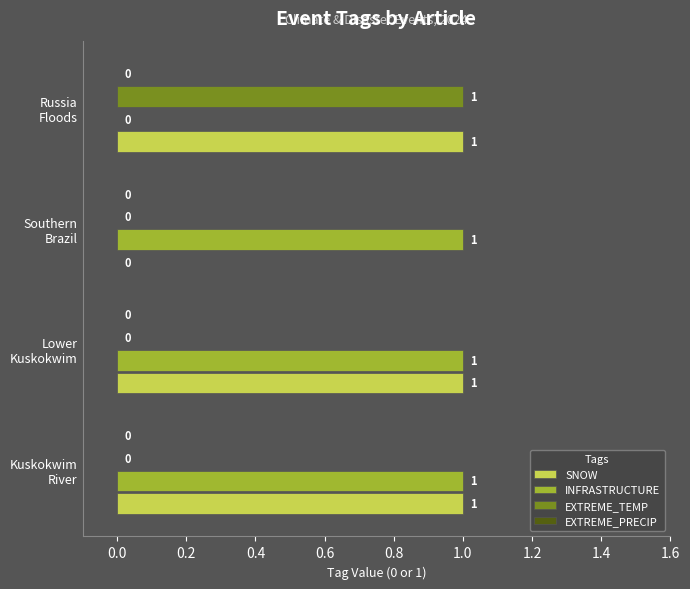

How many SNOW values are between 1 and 2?

3